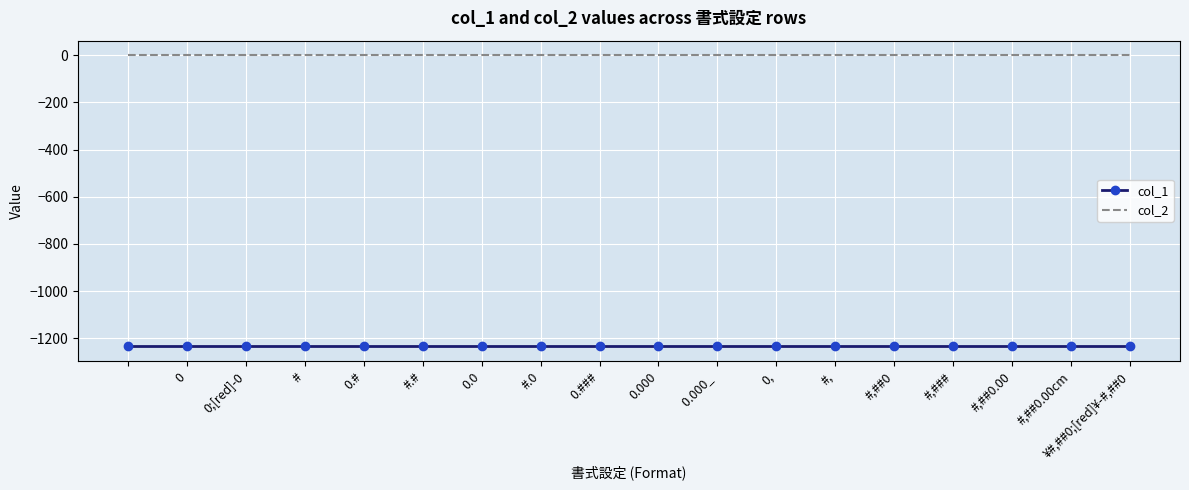

Which series has the largest total across all categories?

col_2